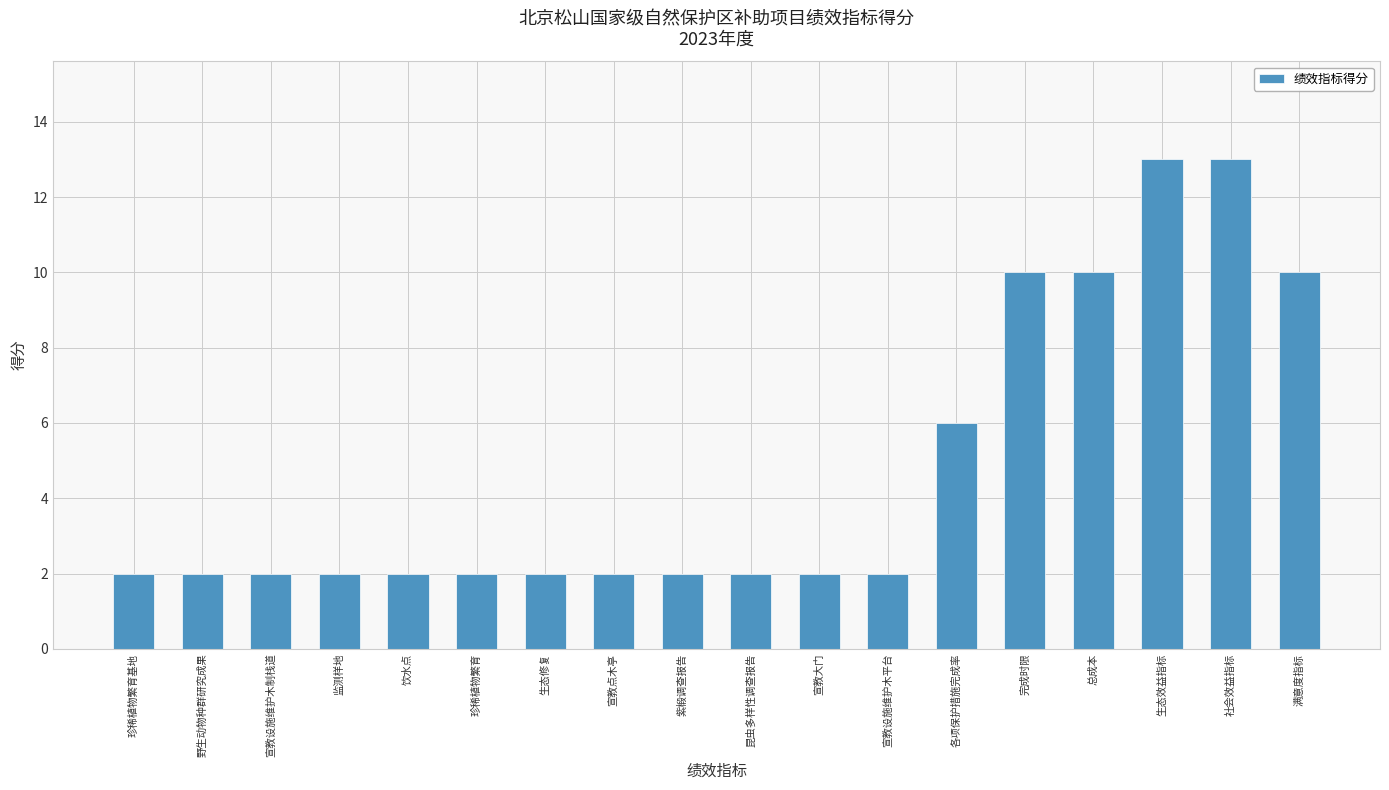

True or false: the data shows 6 at 总成本.

False